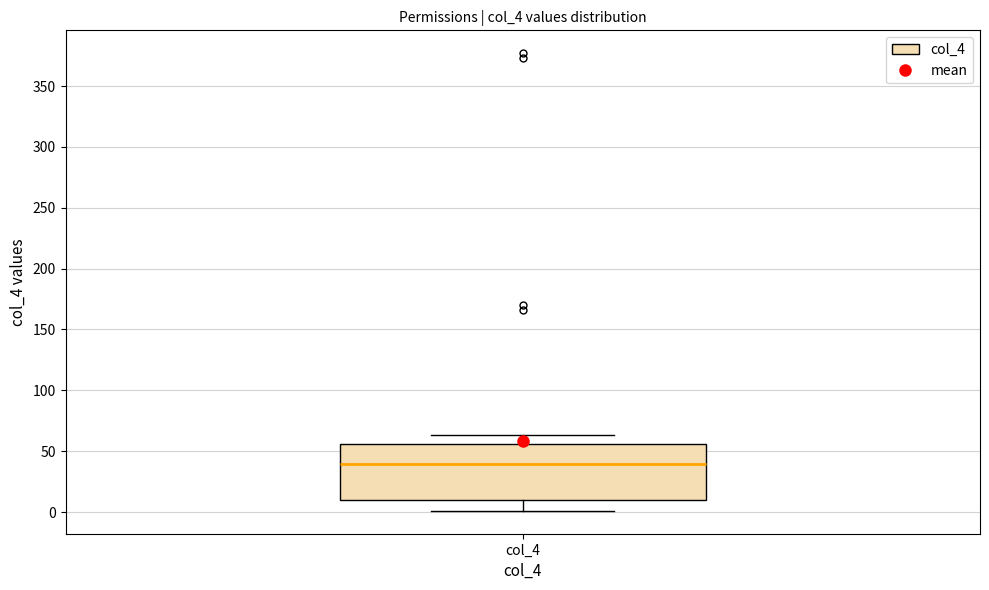

Read this box plot against the y-axis: the position of the median line, the range covered by the box, and the ends of both whiskers. The values are not printed on the chart, so give them approximately, as read against the axis.

median 40, box 10 to 55, whiskers 0 to 65